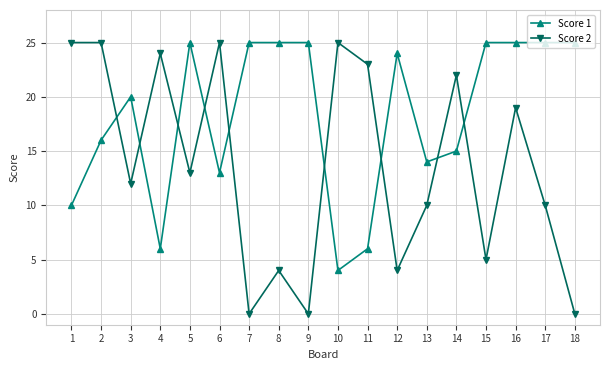

Which series ends up on top after the final intersection of Score 1 and Score 2?

Score 1